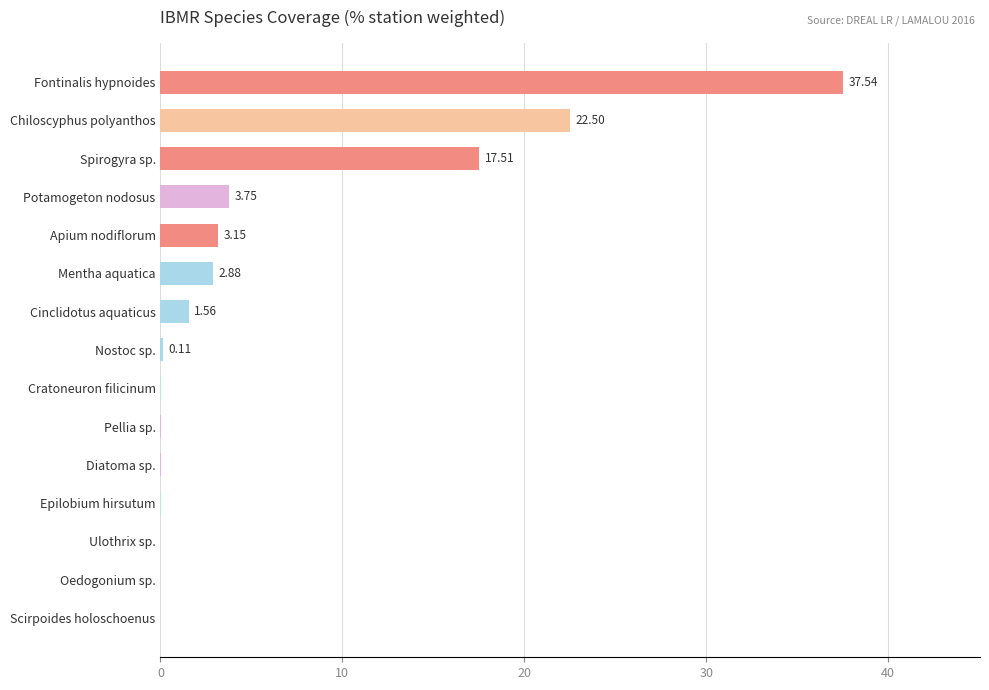

What is the sum of all values?

89.1